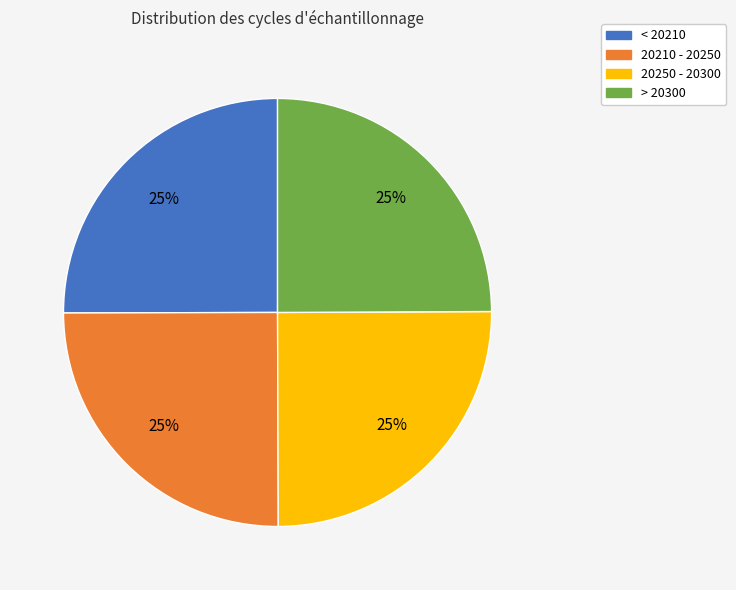

What is the ratio of the value at > 20300 to the value at < 20210?

1.0